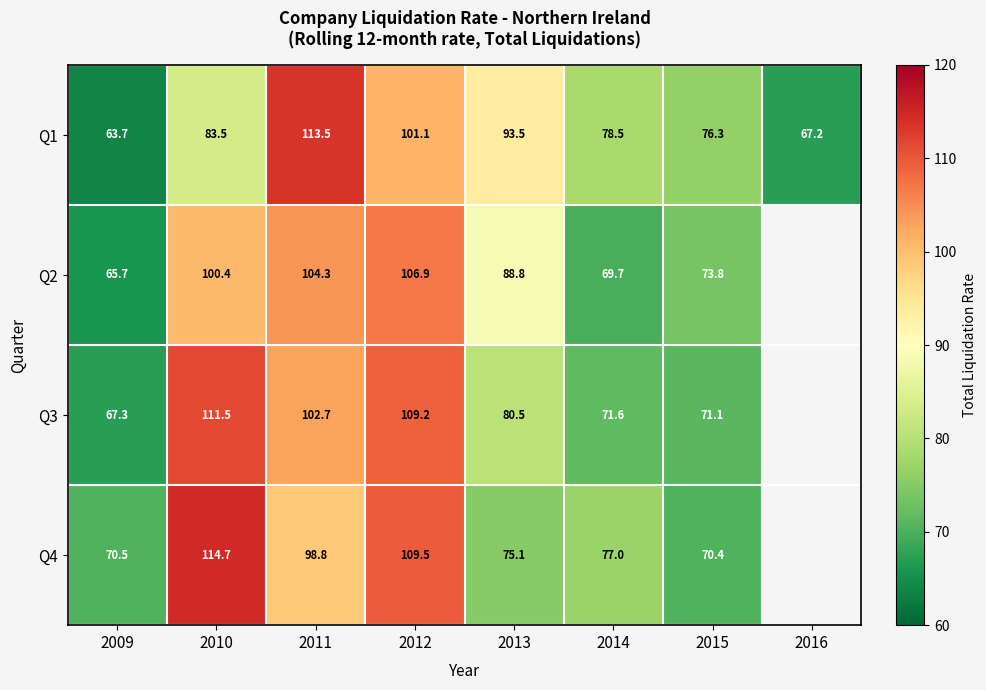

What is the sum of the Q2 values at 2010 and 2009?

166.1